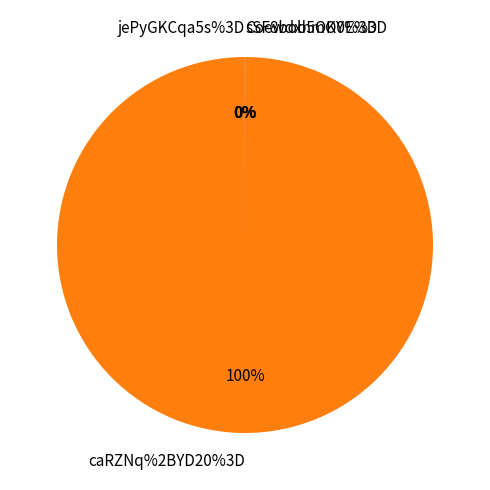

How many slices are in this pie chart?

4